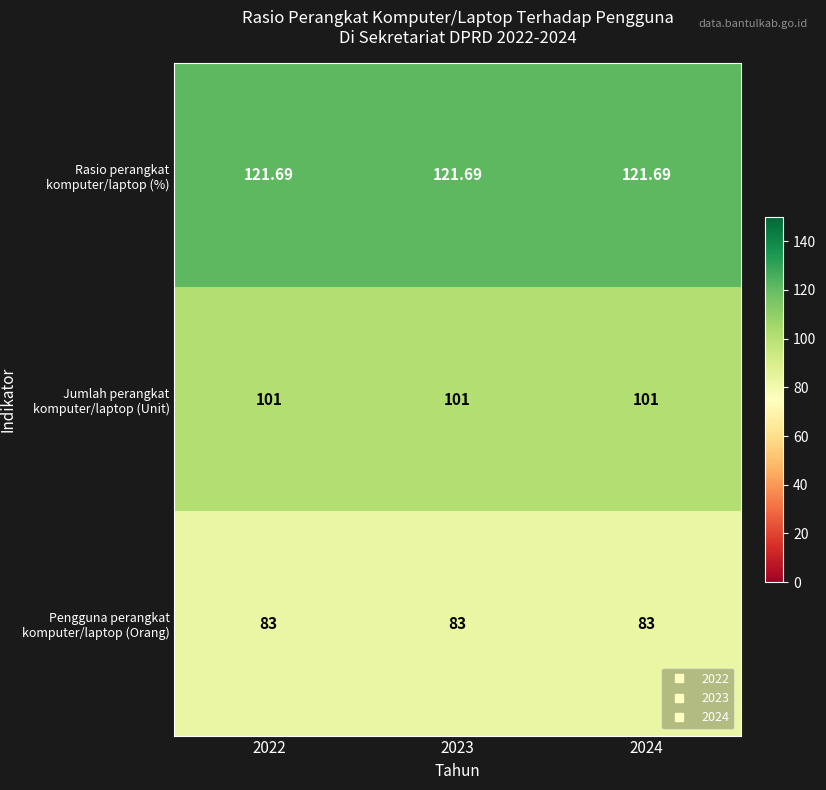

Which series has the largest total across all categories?

Rasio perangkat komputer/laptop (%)